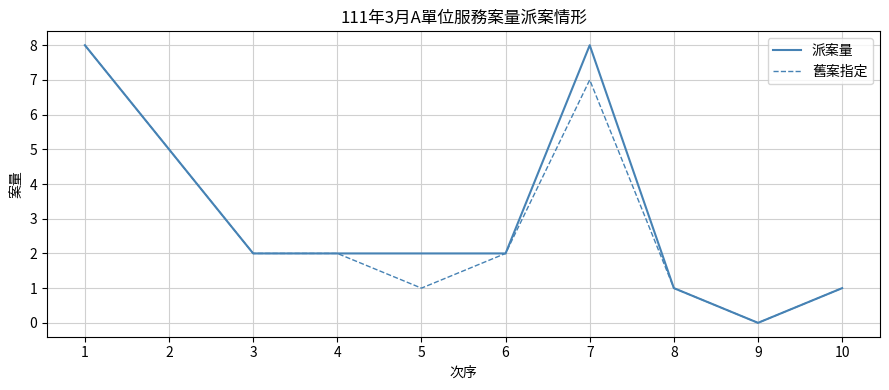

Which category has the lowest value across all series?

9